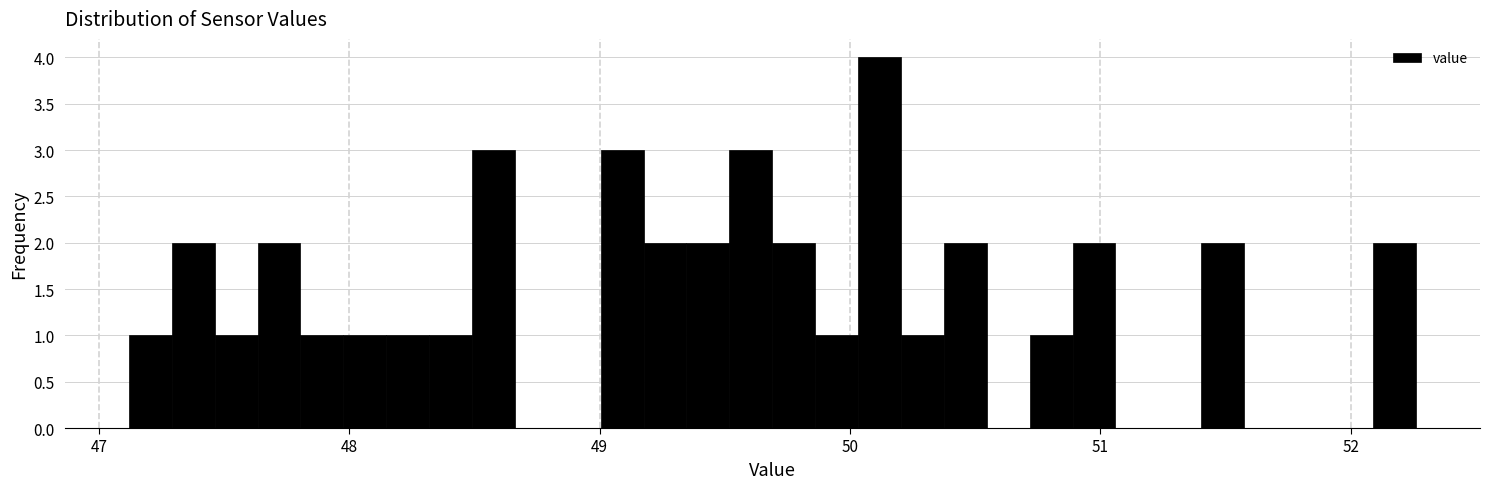

Read against the x-axis, roughly where is the centre of the tallest bar?

50.1